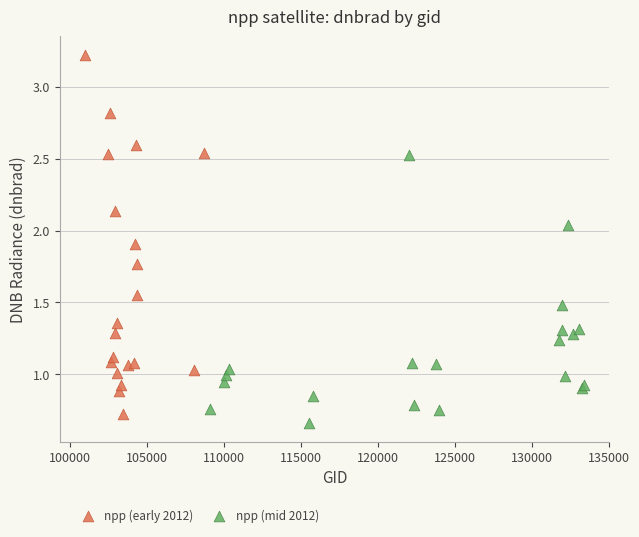

Which series has the largest Y range (max minus min)?

npp (early 2012)